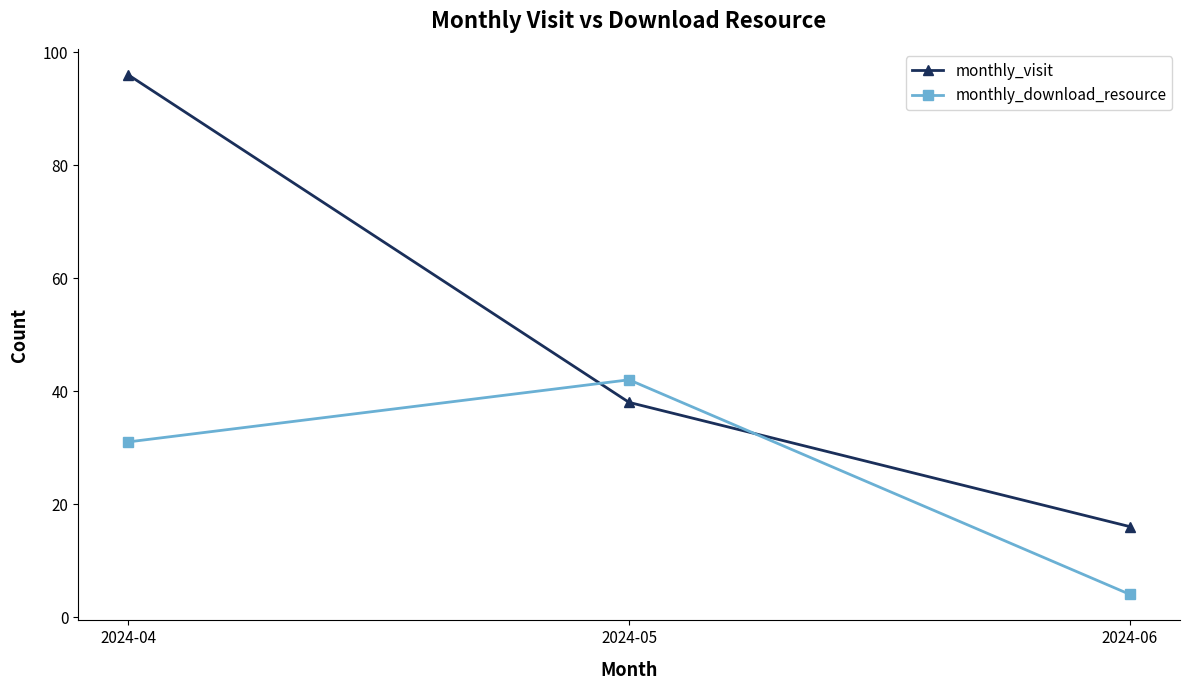

How many values in the monthly_download_resource series are below 31?

1